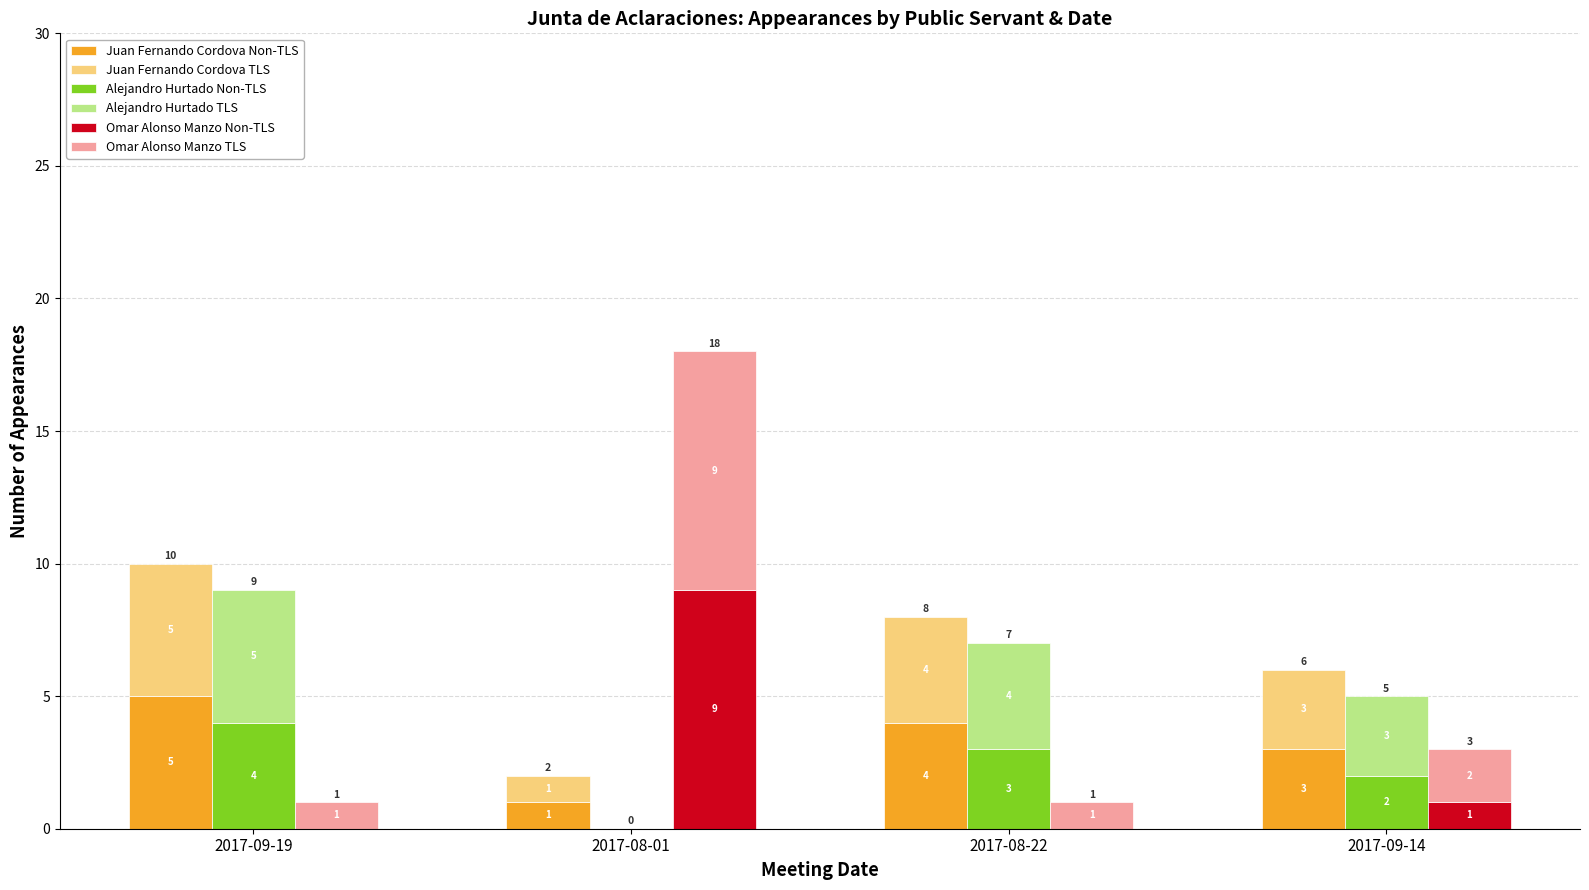

Reading right to left, extract all data points from this chart.

Juan Fernando Cordova Non-TLS: 2017-09-14=3	2017-08-22=4	2017-08-01=1	2017-09-19=5
Juan Fernando Cordova TLS: 2017-09-14=3	2017-08-22=4	2017-08-01=1	2017-09-19=5
Alejandro Hurtado Non-TLS: 2017-09-14=2	2017-08-22=3	2017-08-01=0	2017-09-19=4
Alejandro Hurtado TLS: 2017-09-14=3	2017-08-22=4	2017-08-01=0	2017-09-19=5
Omar Alonso Manzo Non-TLS: 2017-09-14=1	2017-08-22=0	2017-08-01=9	2017-09-19=0
Omar Alonso Manzo TLS: 2017-09-14=2	2017-08-22=1	2017-08-01=9	2017-09-19=1